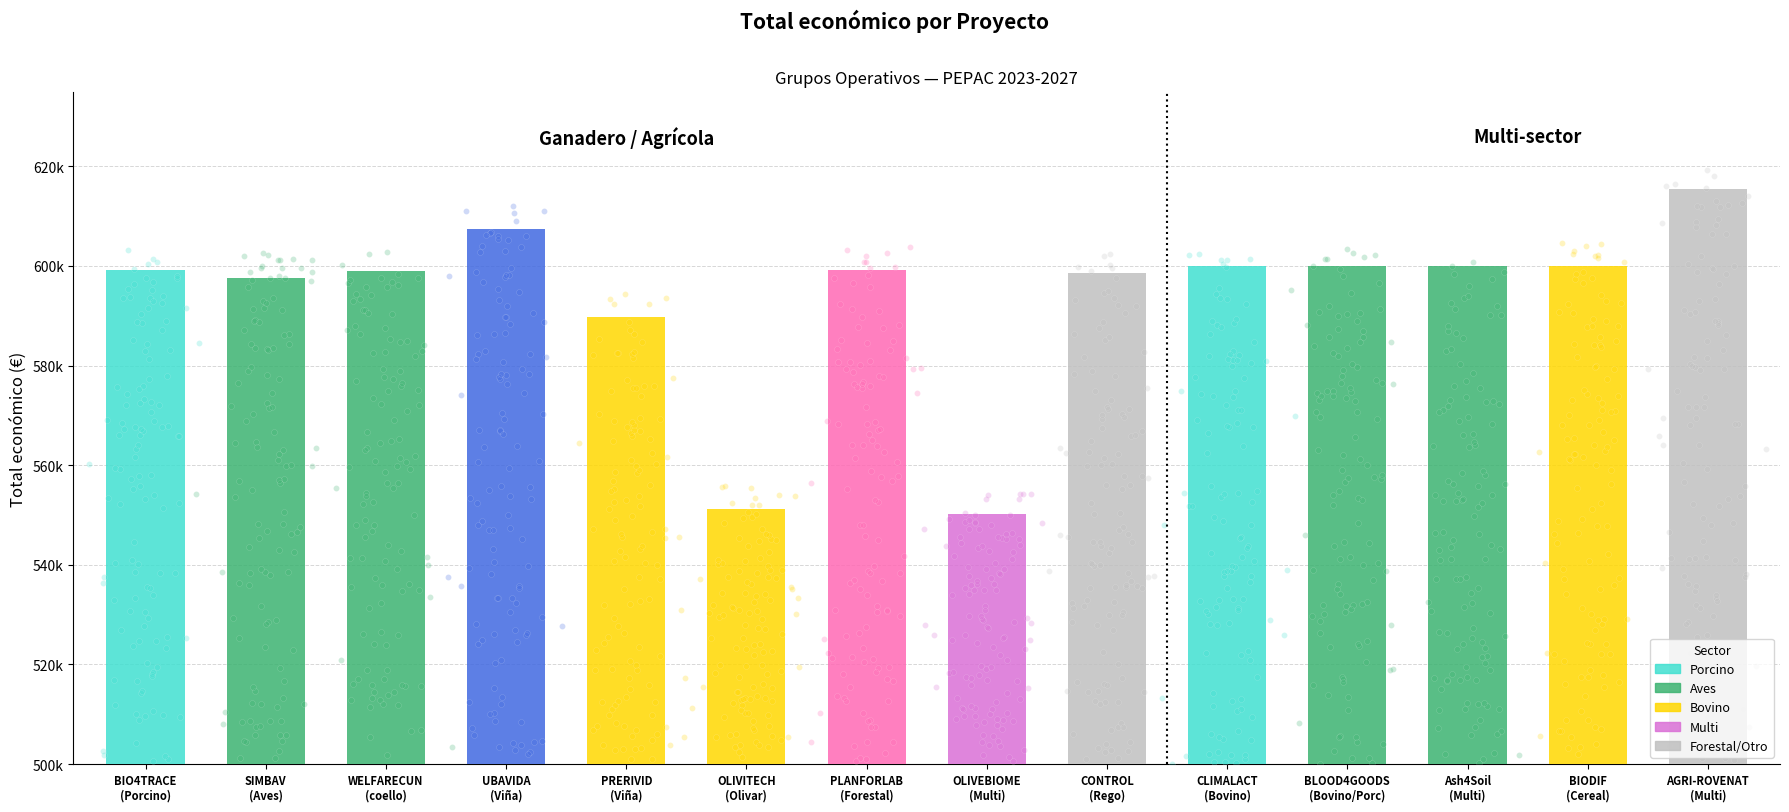

What is the total value across all series at ?

611393